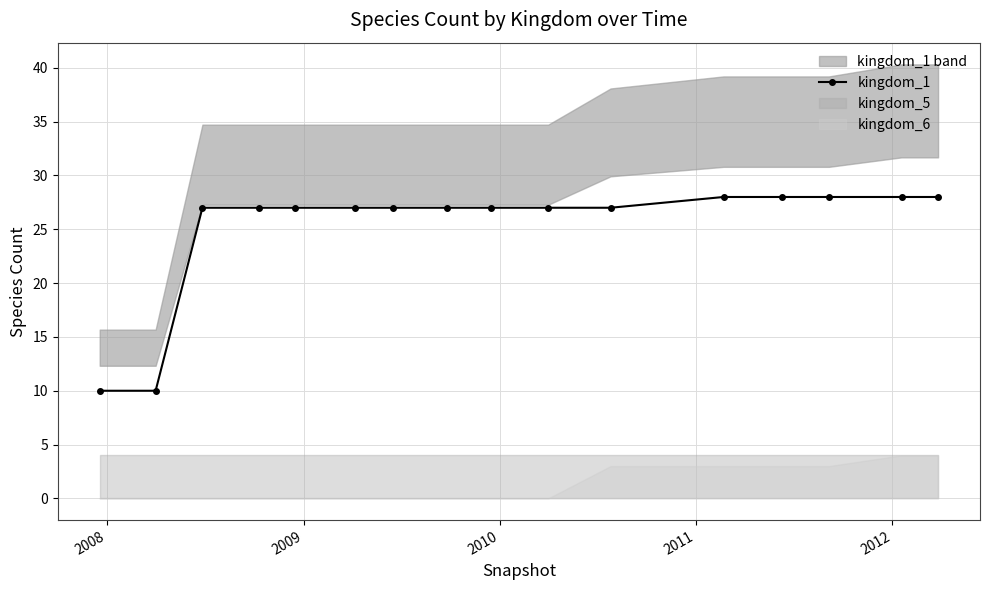

What is the value of the kingdom_1 point at the 13th from the left?

28